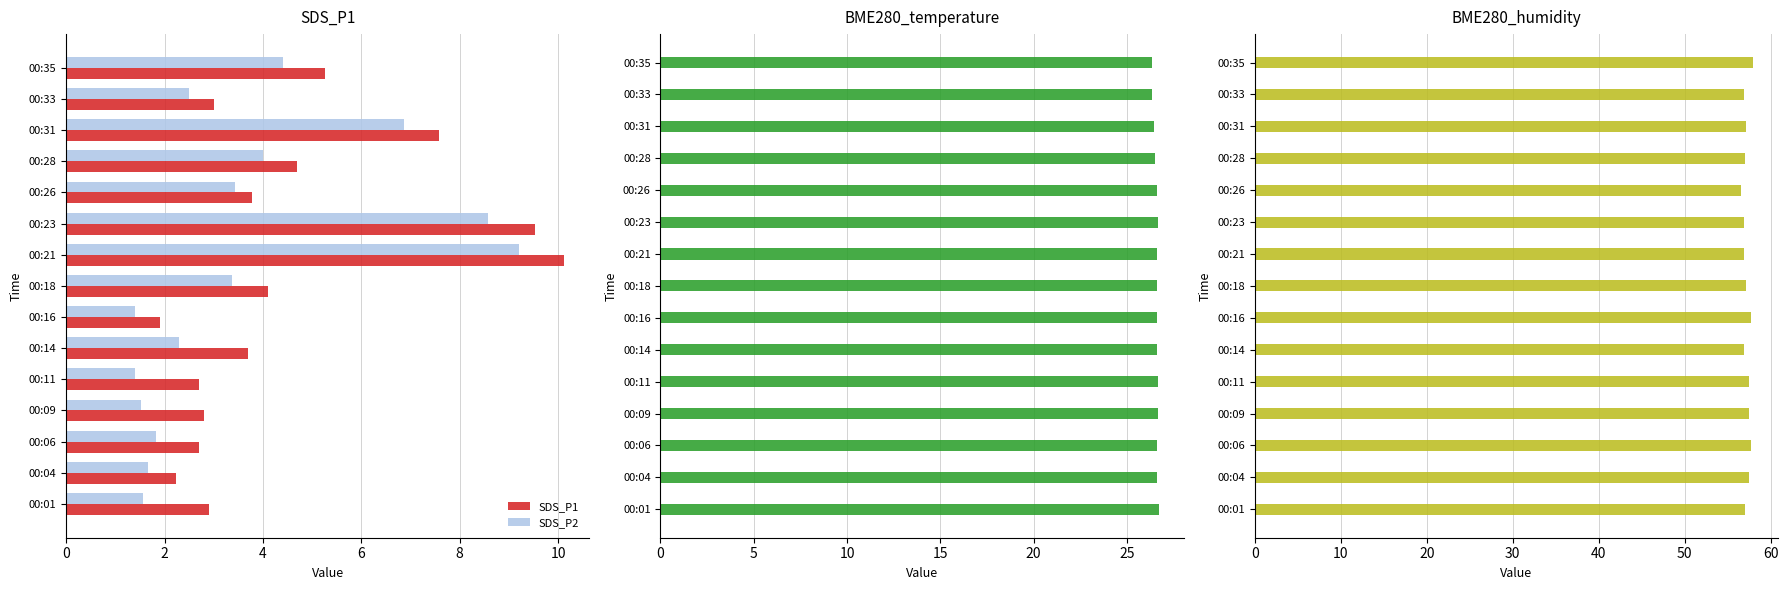

How many groups of bars are there?

15